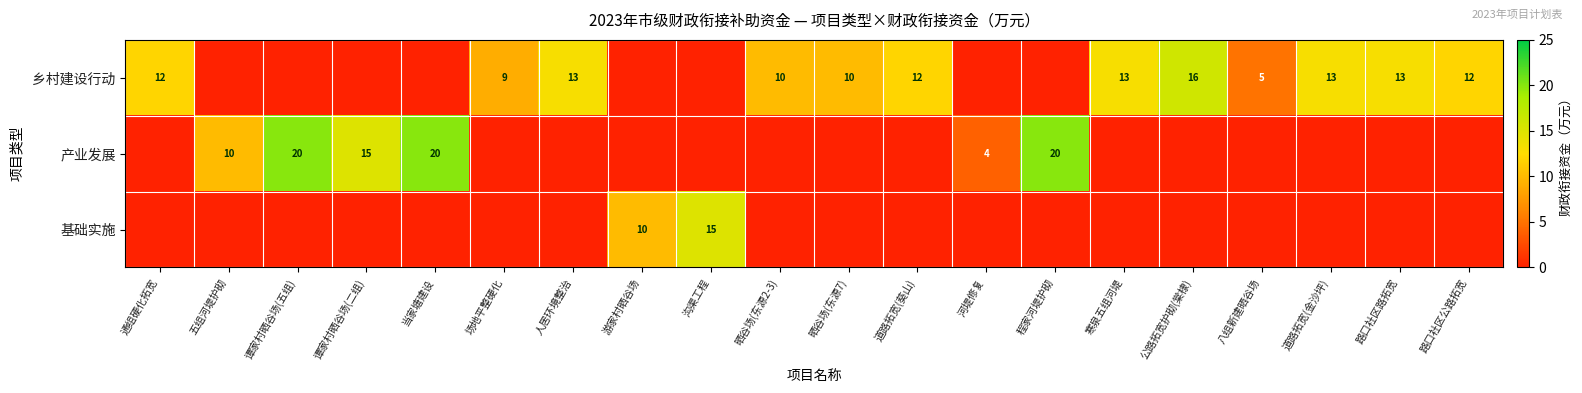

True or false: 产业发展 has a value of 4 at 河堤修复.

True